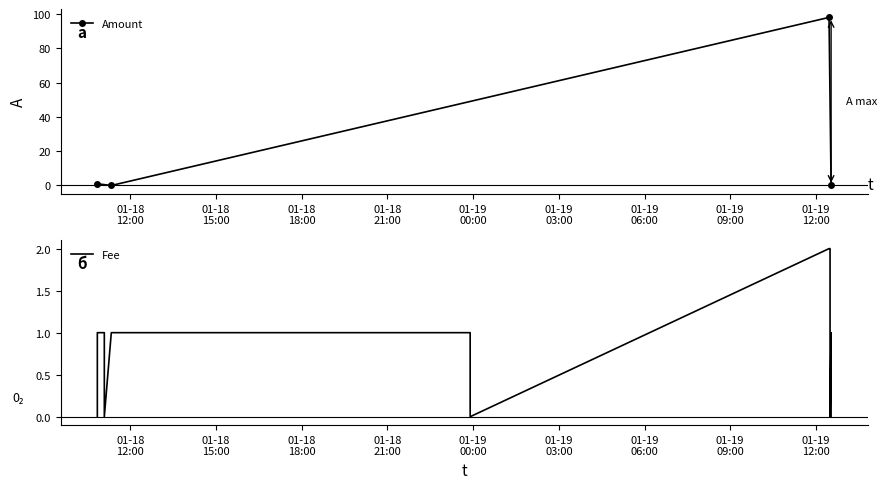

What is the difference between the highest and lowest values at 2018-01-18 11:19:57?

1